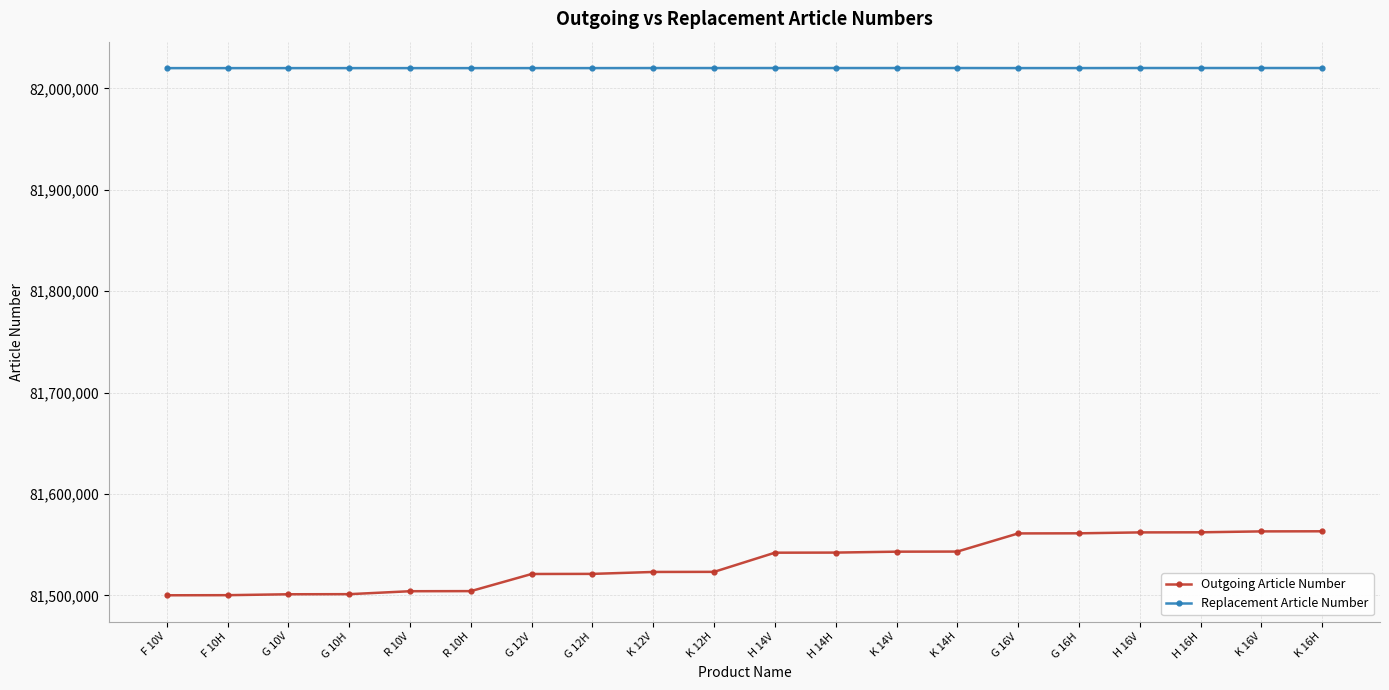

True or false: Outgoing Article Number has a value of 42524829 at G 16V.

False